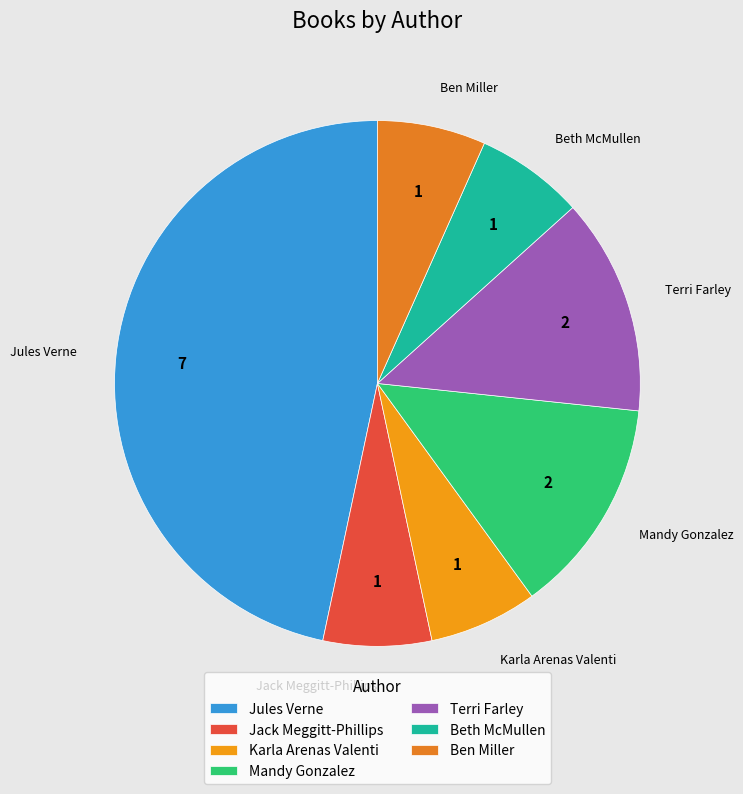

How many segments does this pie chart have?

7